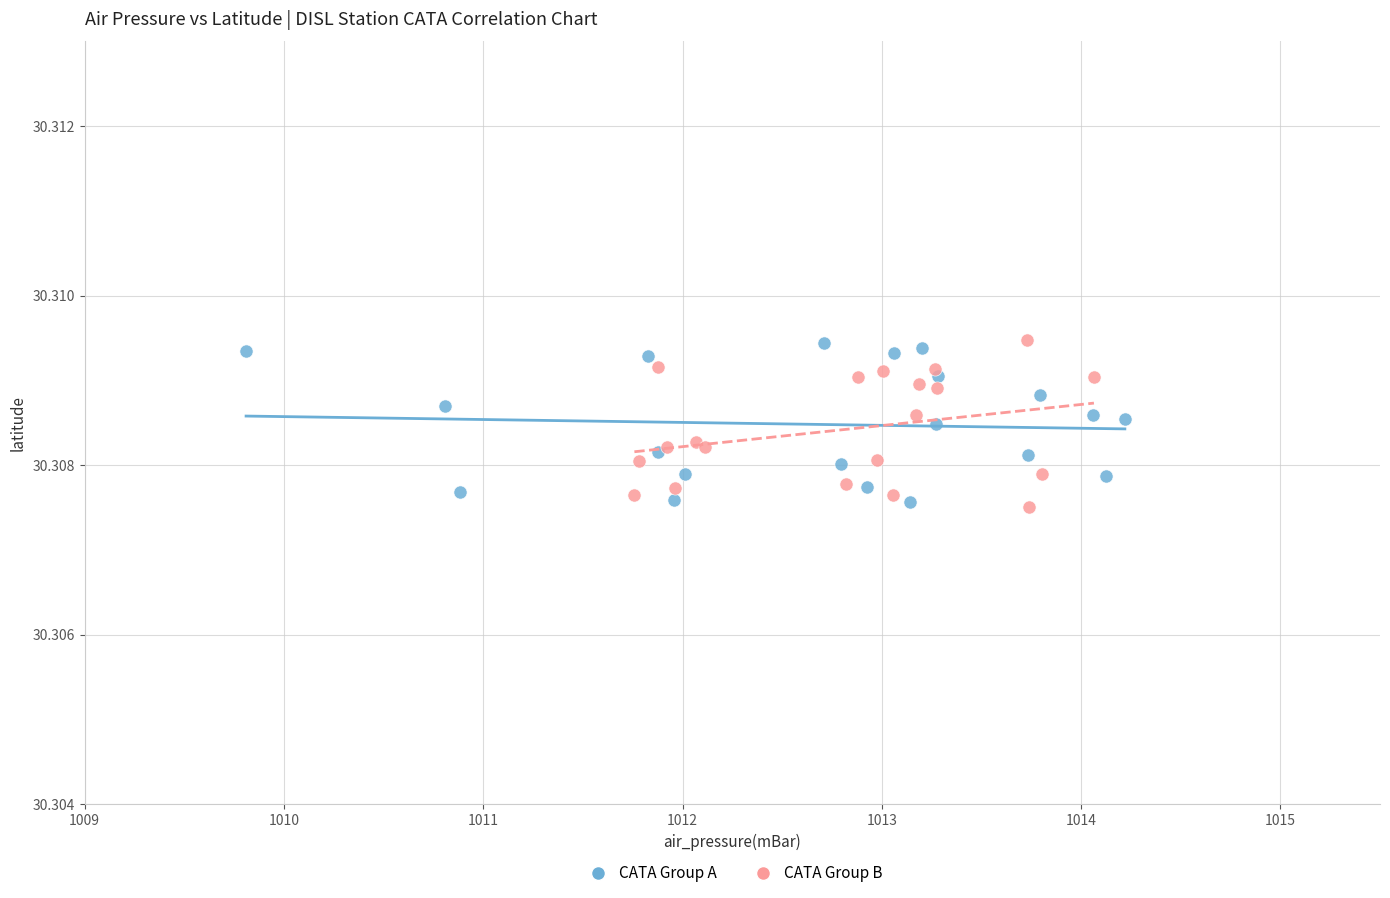

What are all the series names shown in the legend?

CATA Group A, CATA Group B